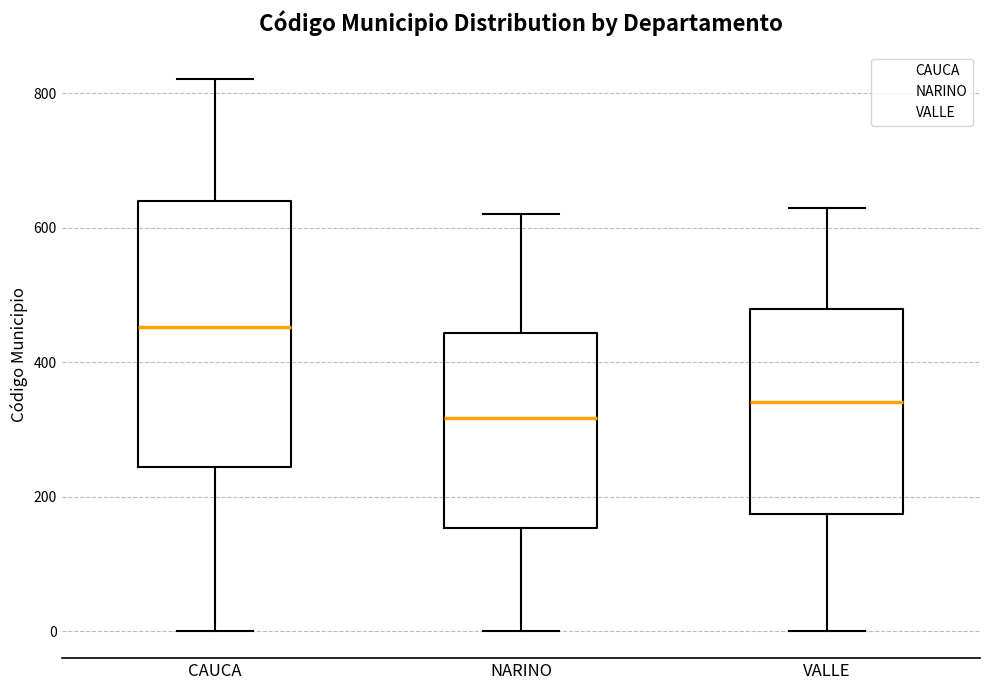

Which box has the lowest median line?

NARINO